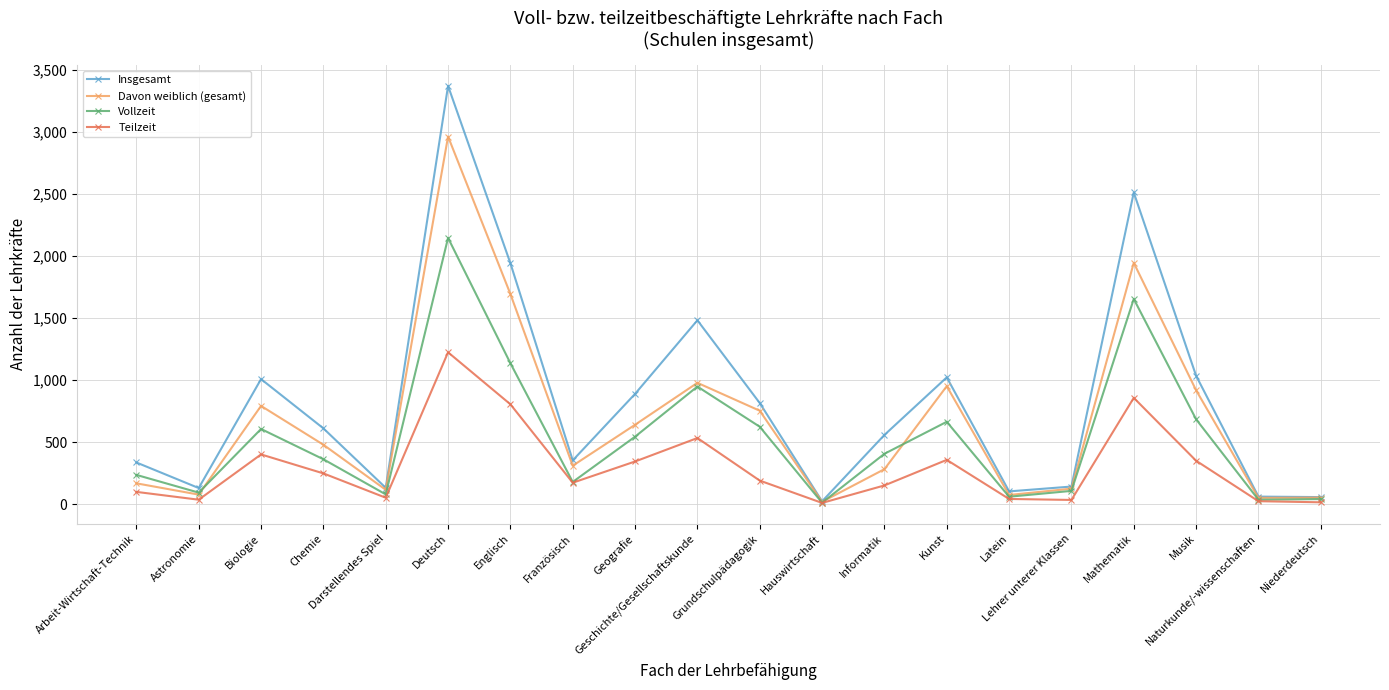

At which label is Teilzeit closest to 618?

Geschichte/Gesellschaftskunde